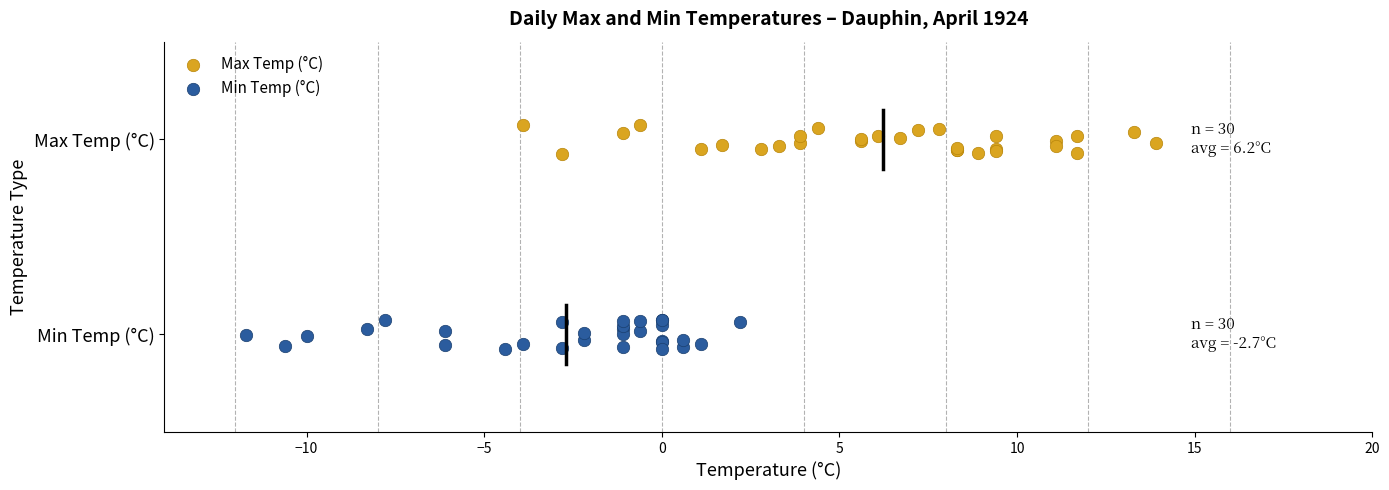

What are all the series names shown in the legend?

Max Temp (°C), Min Temp (°C)